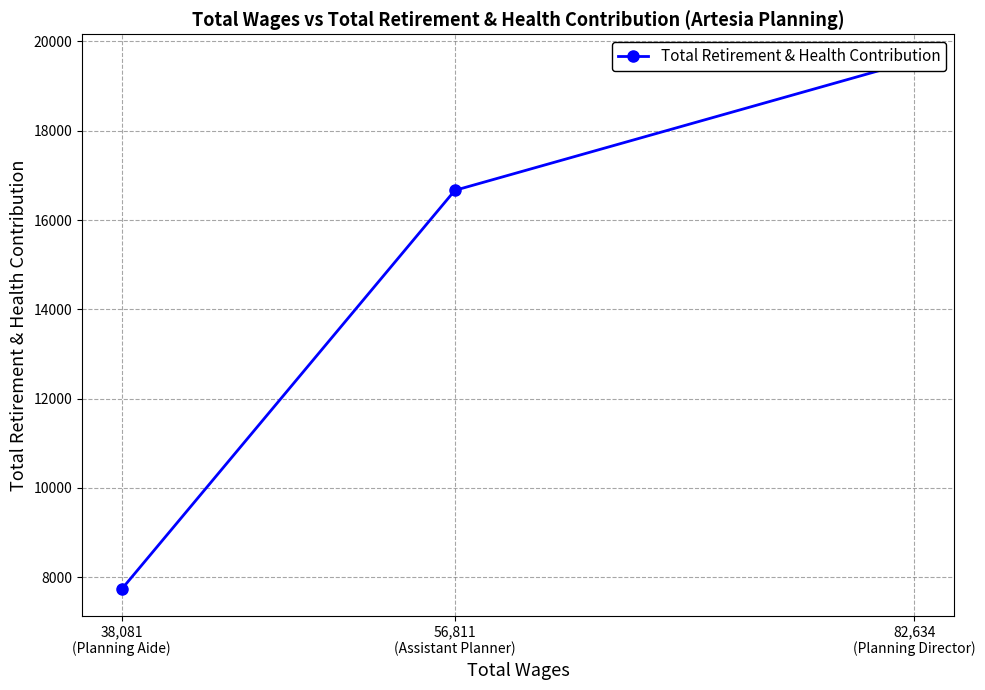

How many distinct data groups are displayed?

1